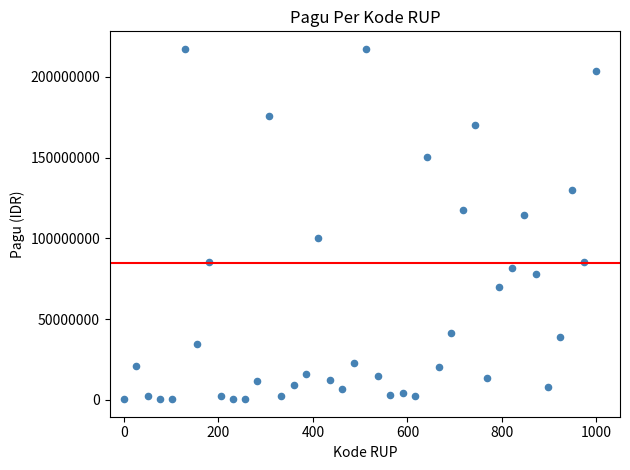

What is the range of Y values (max minus min)?

216860000